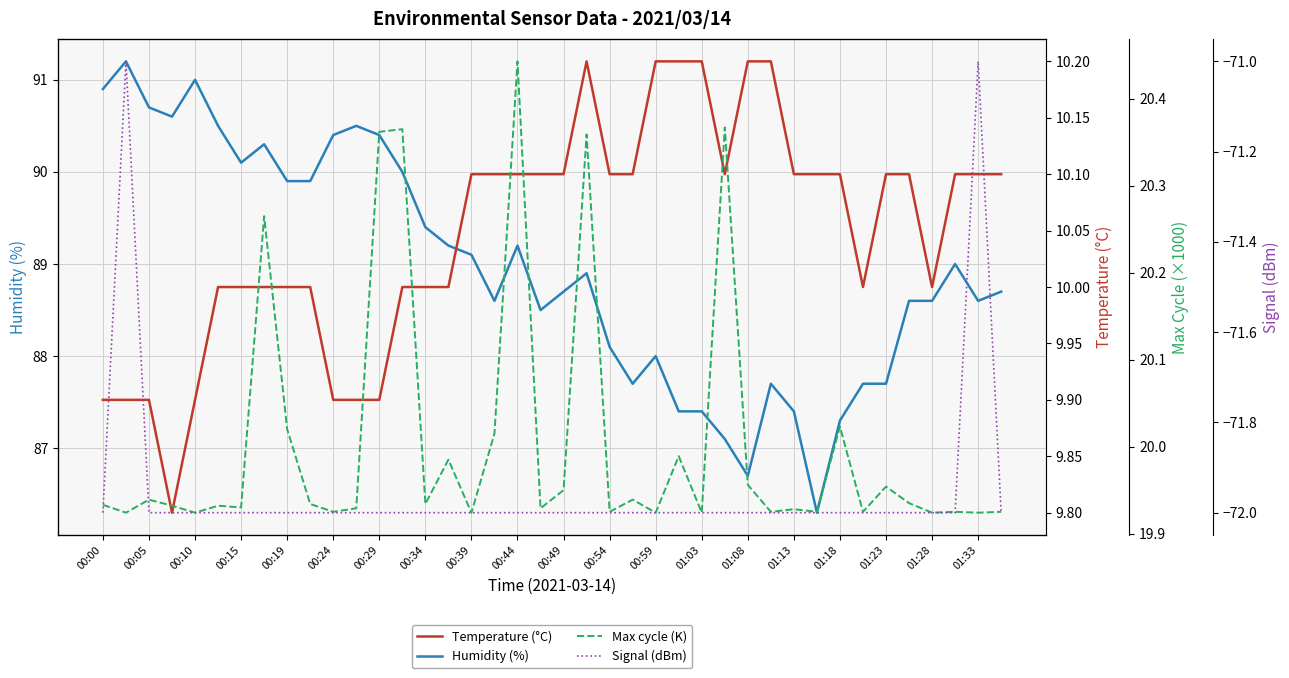

True or false: Humidity (%) and Max cycle (K) intersect in this chart.

False